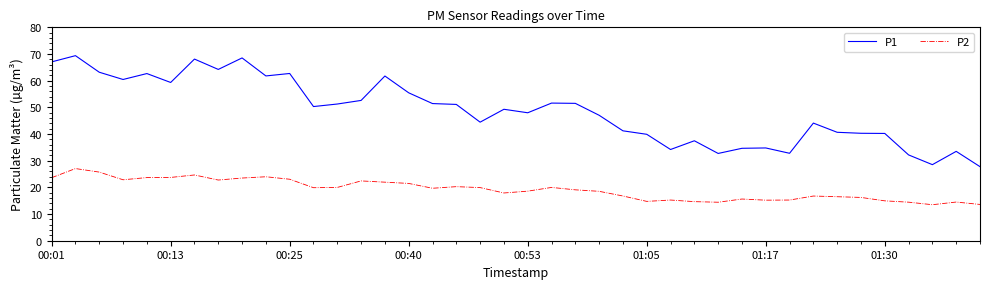

Count the number of categories in the chart.

40